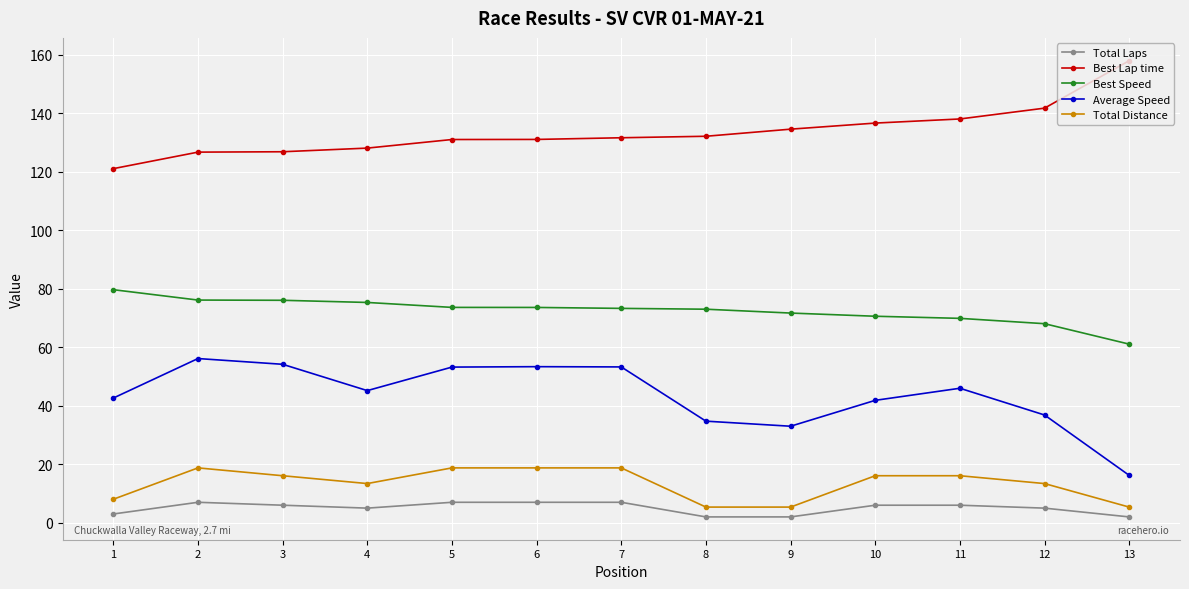

What is the maximum value shown in the chart?

158.0